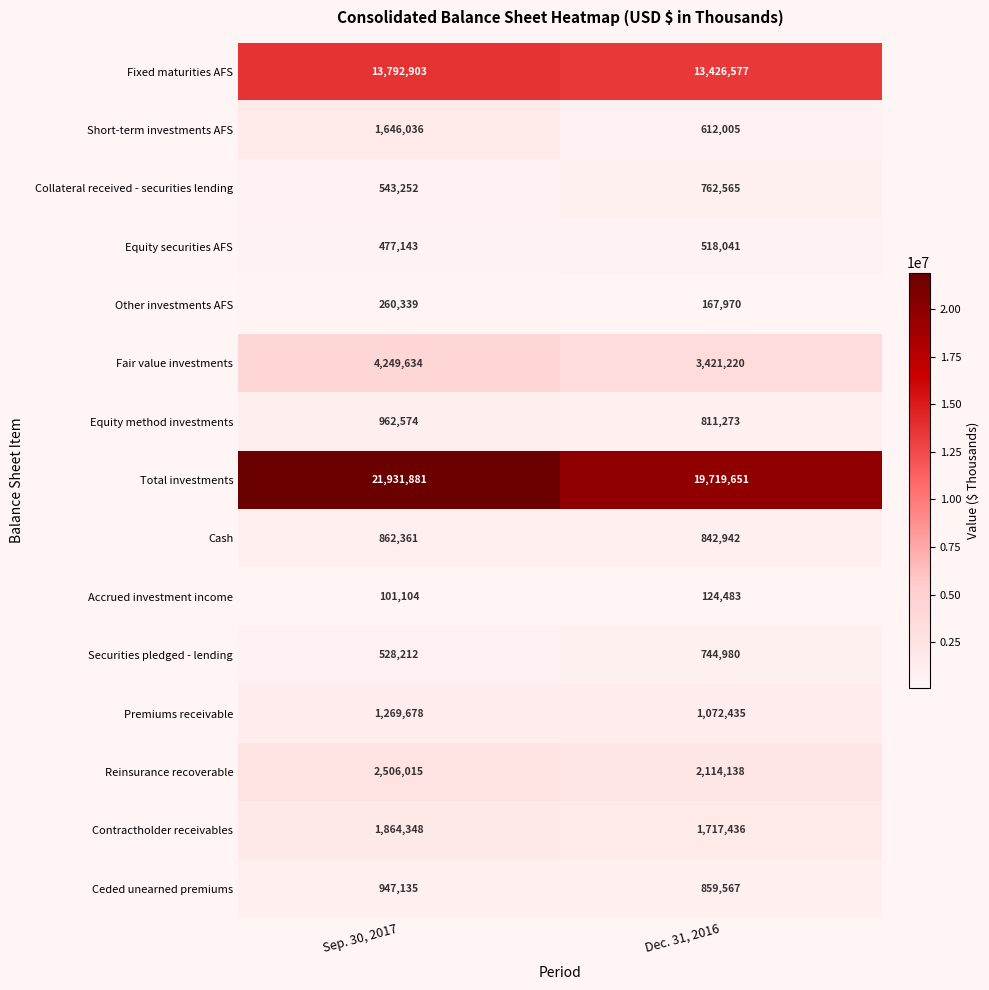

Which series has the largest range (max minus min)?

Total investments